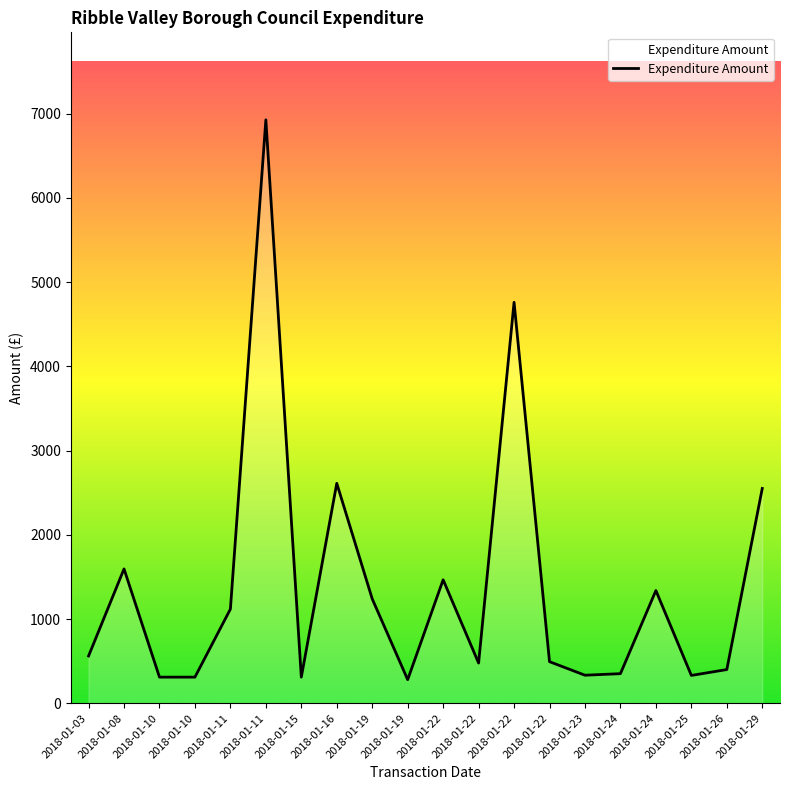

How many interior local valleys (lower than both neighbors) does the data have?

6